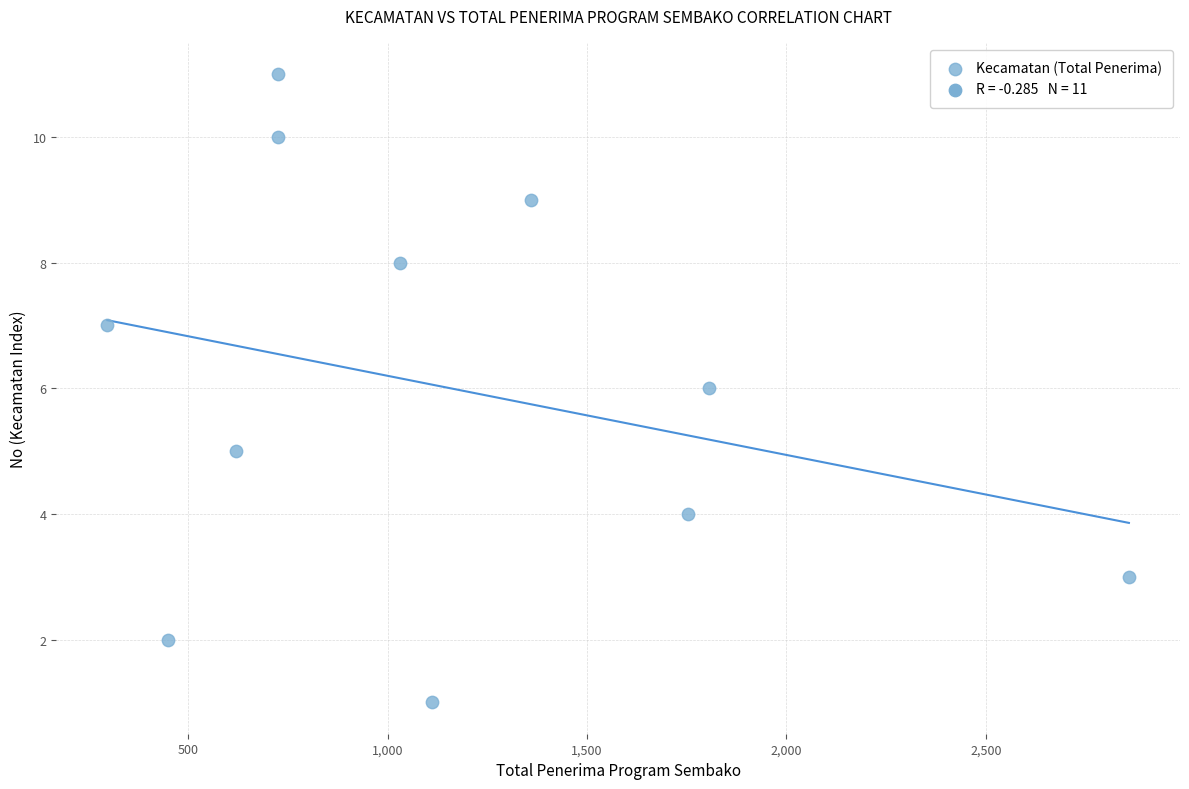

What is the range of X values (max minus min)?

2562